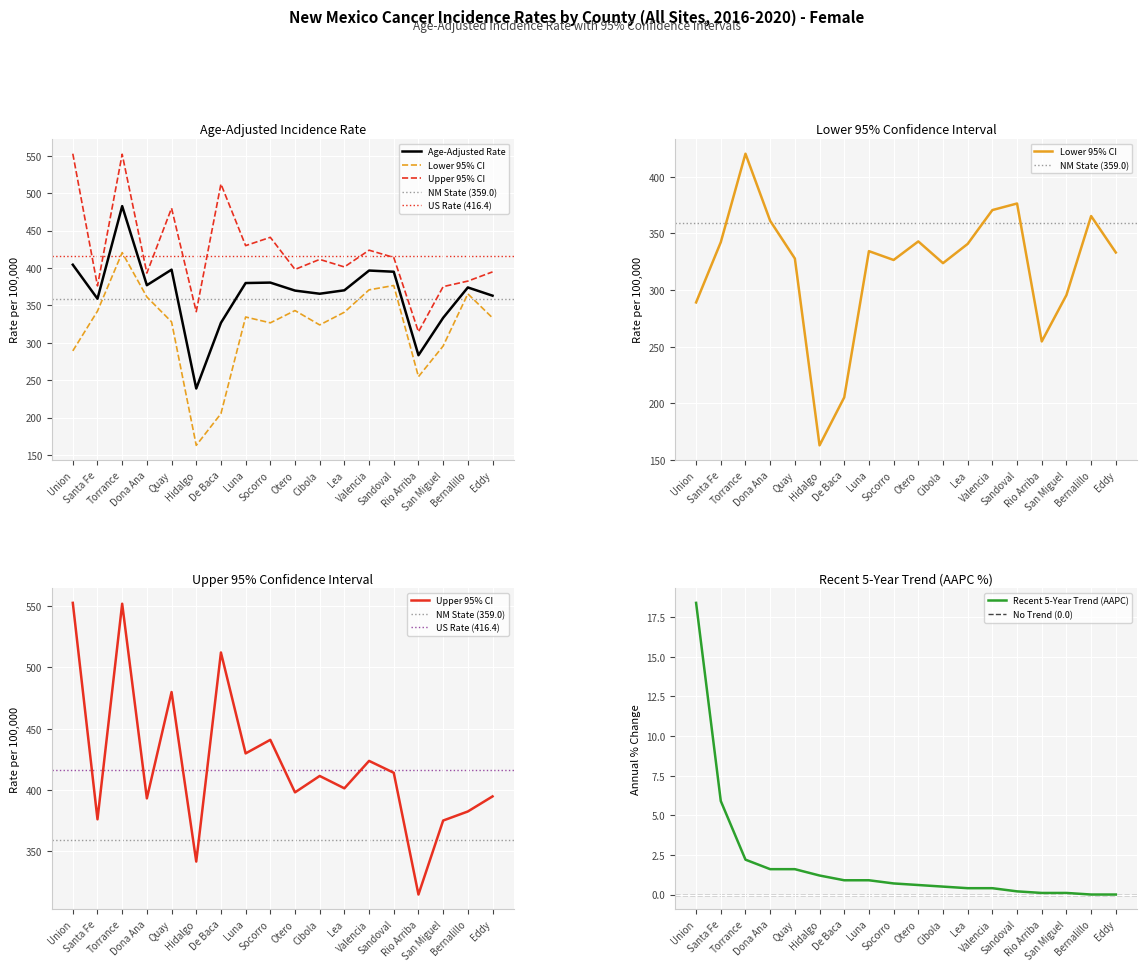

How many lines are shown in the chart?

4